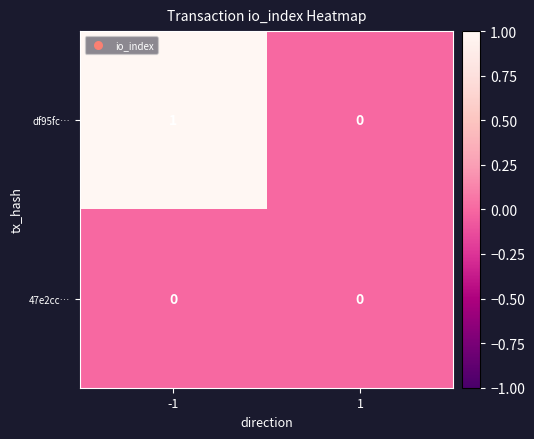

Which series has the largest total across all categories?

df95fc…